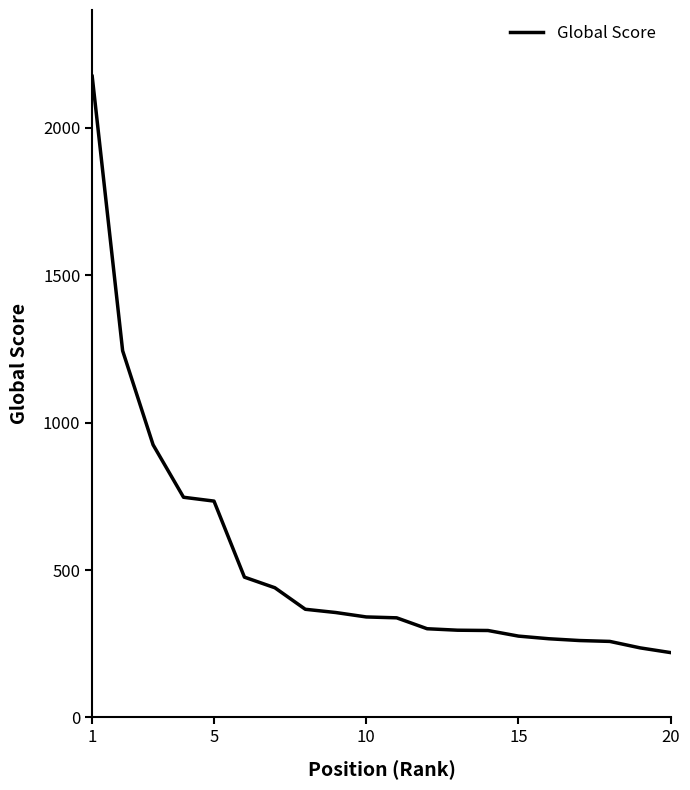

What is the greatest value displayed?

2175